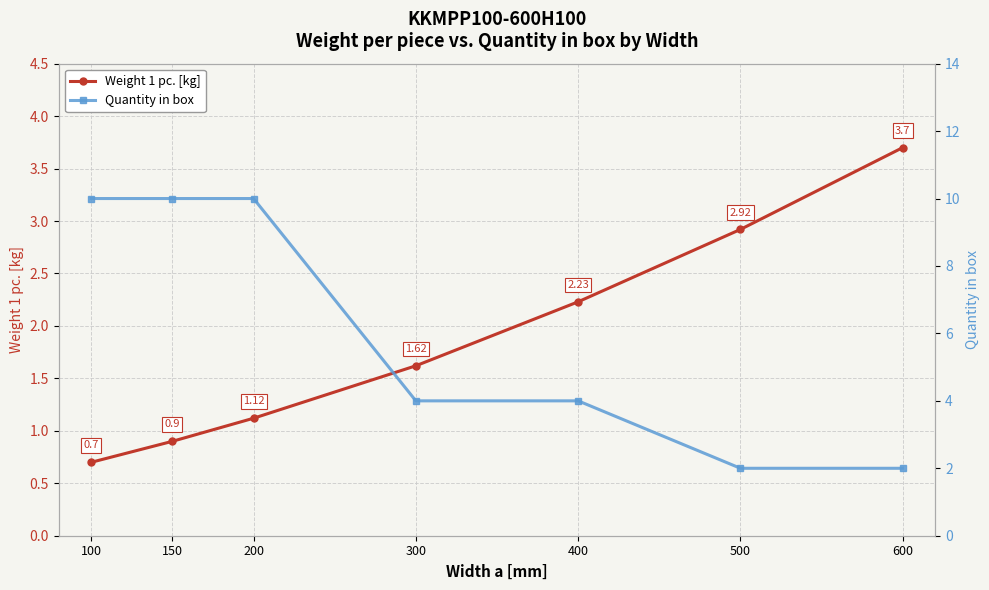

Which category has the highest value across all series?

100